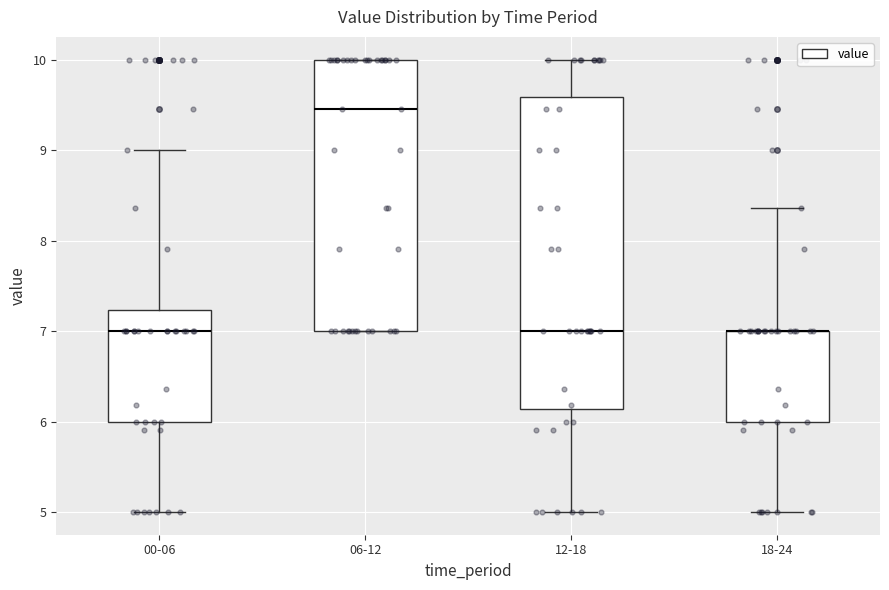

Reading left to right, read every box against the y-axis: the position of its median line, the range the box covers, and the ends of its whiskers. The values are not printed on the chart, so give them approximately, as read against the axis.

00-06: median 7.0, box 6.0 to 7.2, whiskers 5.0 to 9.0
06-12: median 9.5, box 7.0 to 10.0, whiskers 7.0 to 10.0
12-18: median 7.0, box 6.1 to 9.6, whiskers 5.0 to 10.0
18-24: median 7.0 (drawn on the box's upper edge), box 6.0 to 7.0, whiskers 5.0 to 8.4